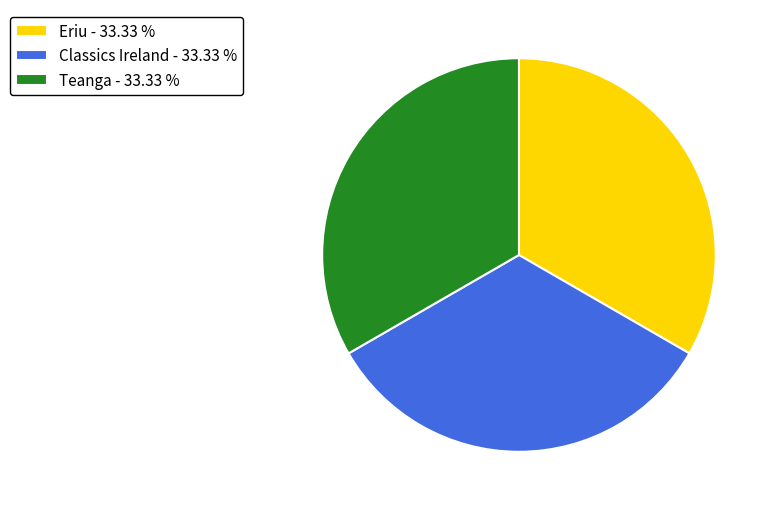

Does Eriu represent more than half of the total?

No